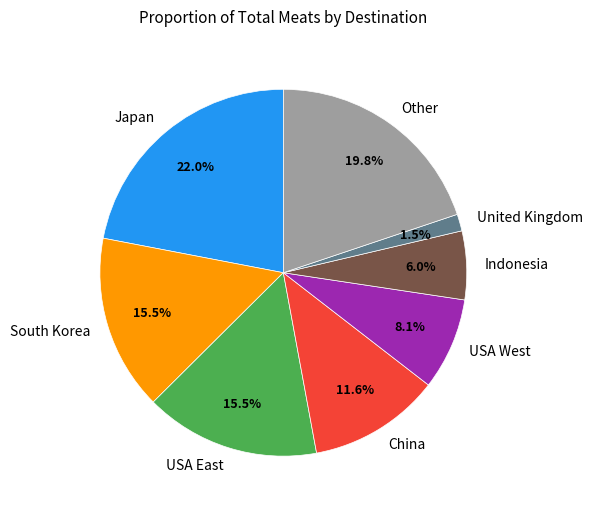

How much of the chart is everything except China?

88.4%